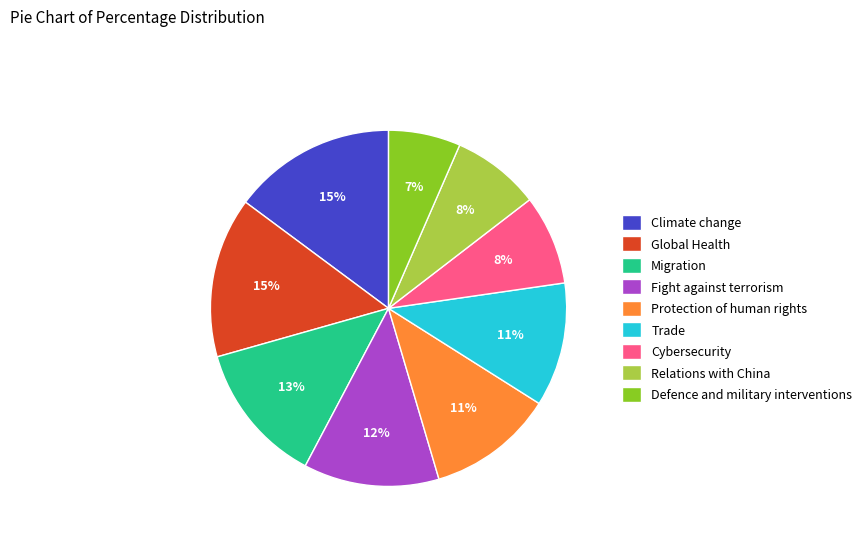

What percentage is the Global Health slice, to the nearest percent?

15%